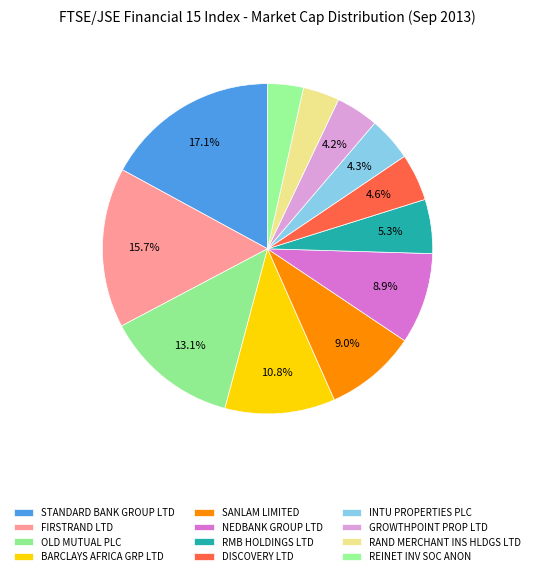

True or false: DISCOVERY LTD accounts for 5% of the total.

True